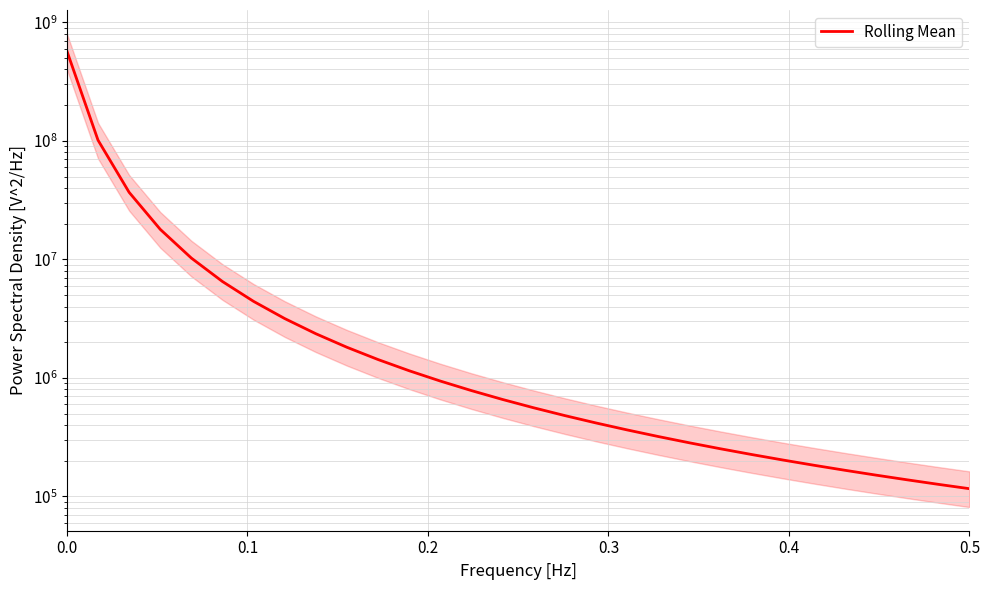

What is the sum of all values?

766284268.2